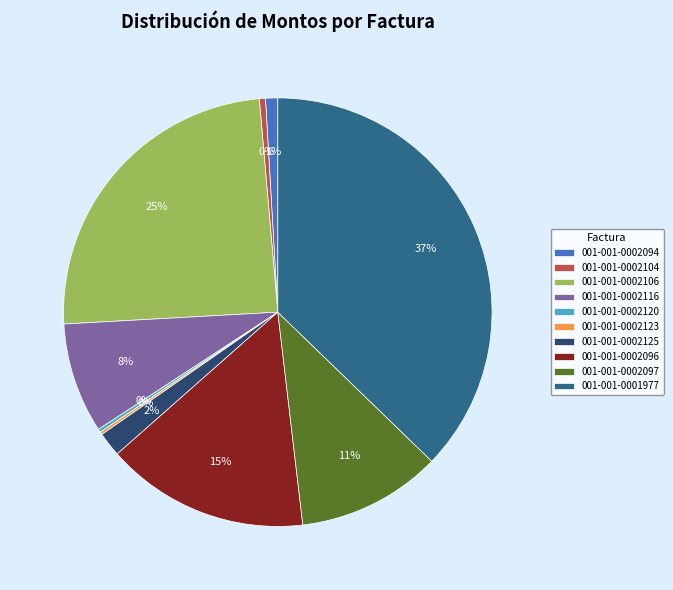

The 001-001-0002097 slice represents 11% of the pie. True or false?

True